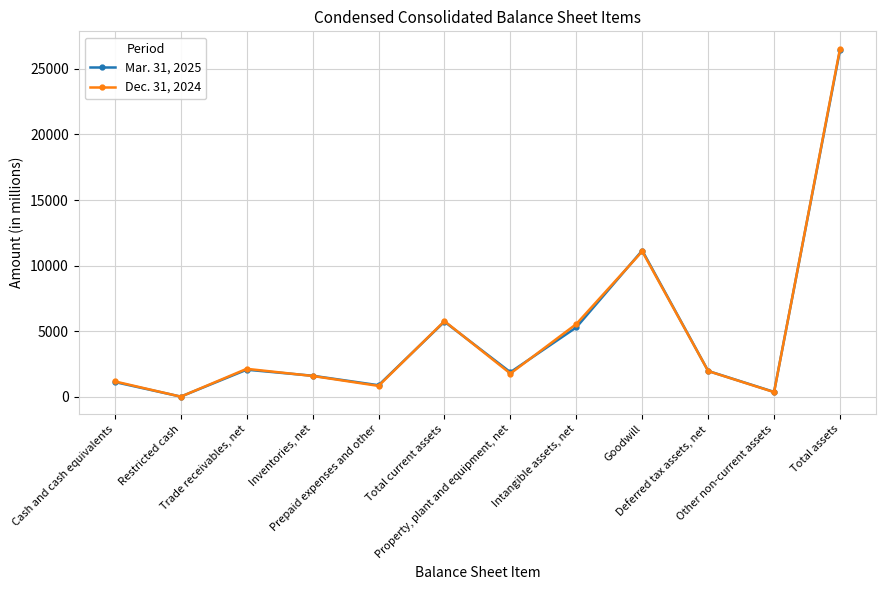

List the series in order of their overall mean, lowest first.

Mar. 31, 2025, Dec. 31, 2024